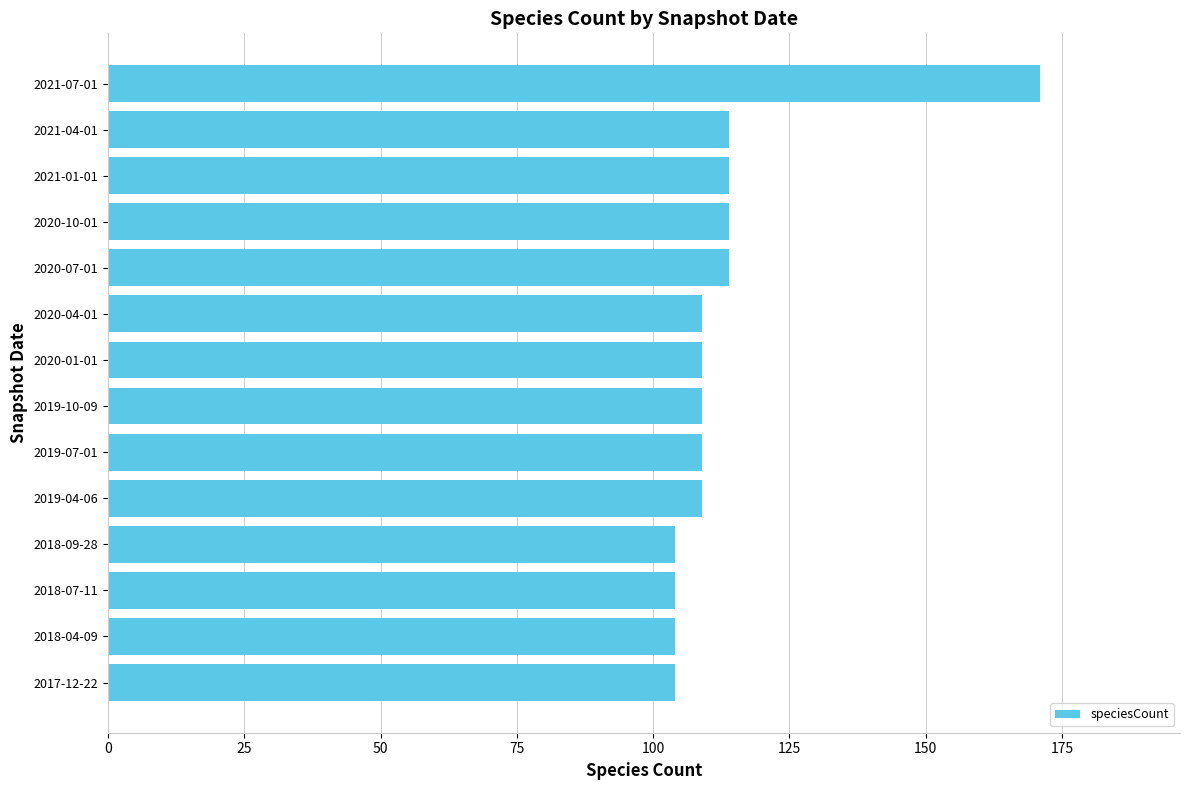

What is the smallest value displayed?

104